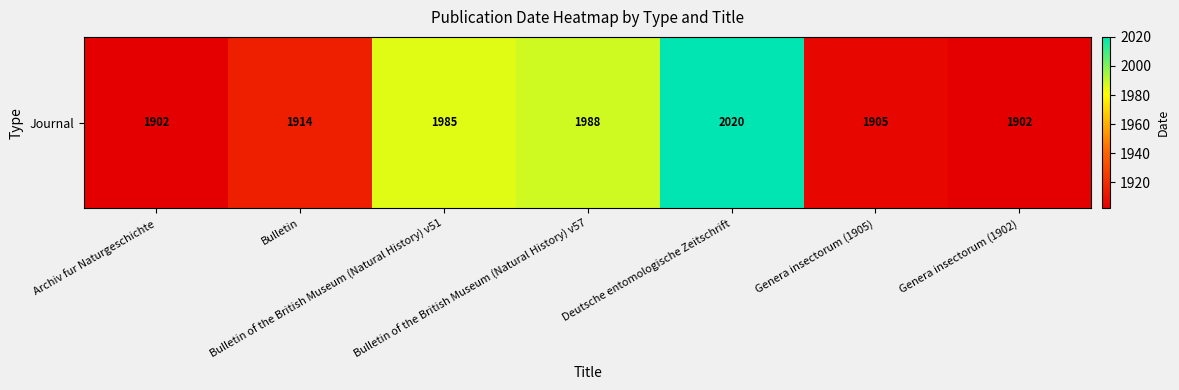

What is the average value?

1945